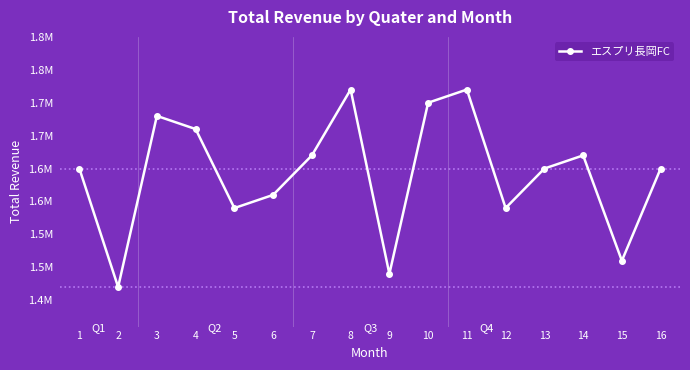

Reading left to right, extract all data points from this chart.

1.6	1.4	1.7	1.7	1.5	1.6	1.6	1.7	1.4	1.7	1.7	1.5	1.6	1.6	1.5	1.6